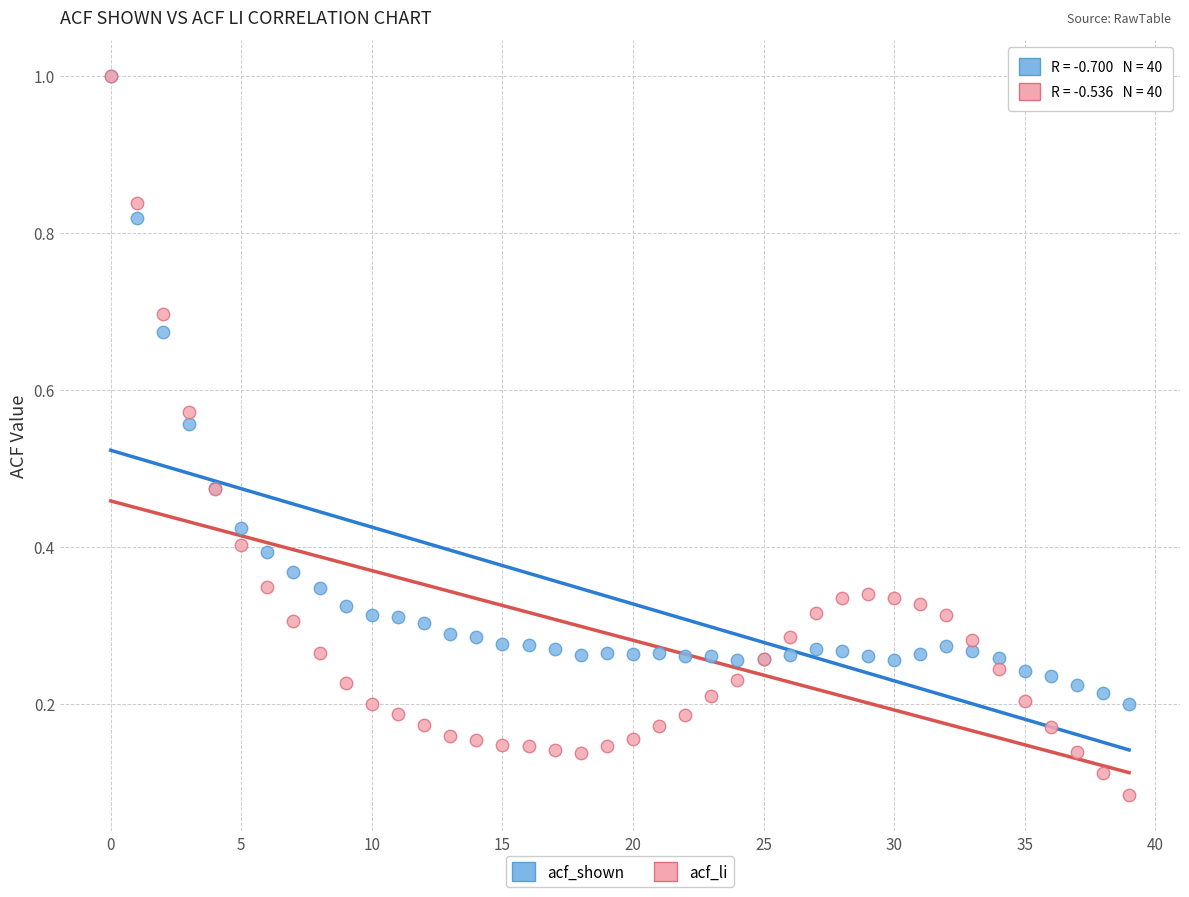

Which series contains the lowest Y value?

acf_li